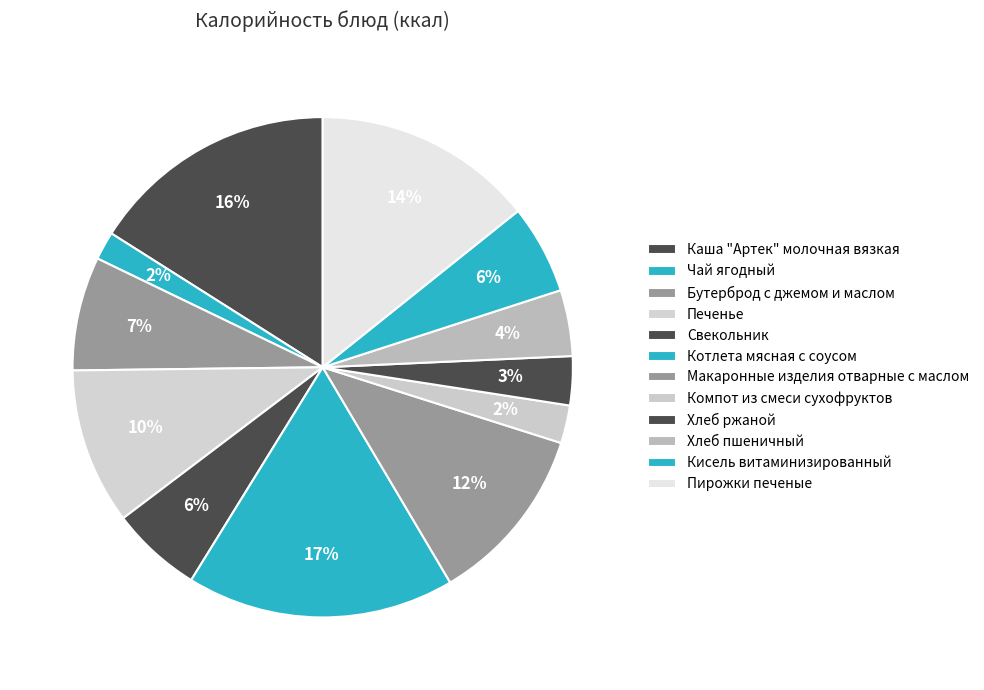

True or false: Котлета мясная с соусом accounts for 17% of the total.

True